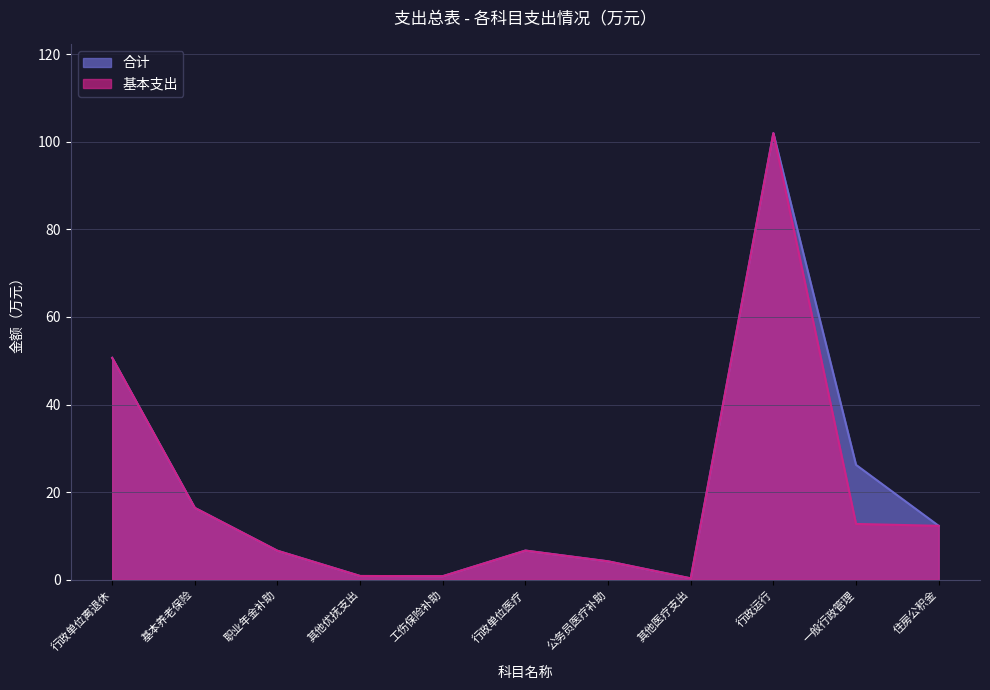

Which series changed the most between 一般行政管理 and 住房公积金?

合计